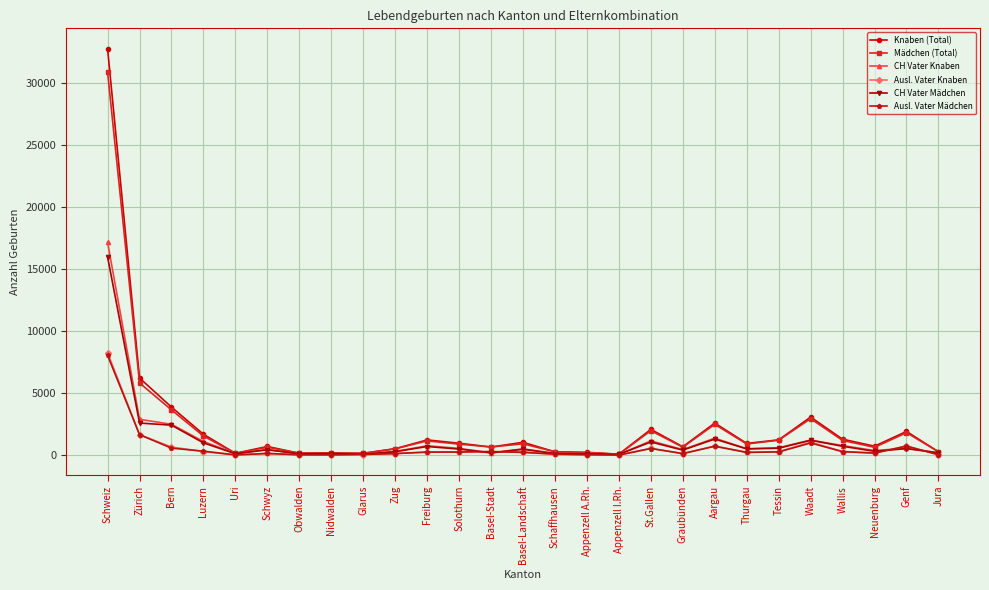

The Mädchen (Total) series shows 68 at Appenzell I.Rh.. True or false?

True